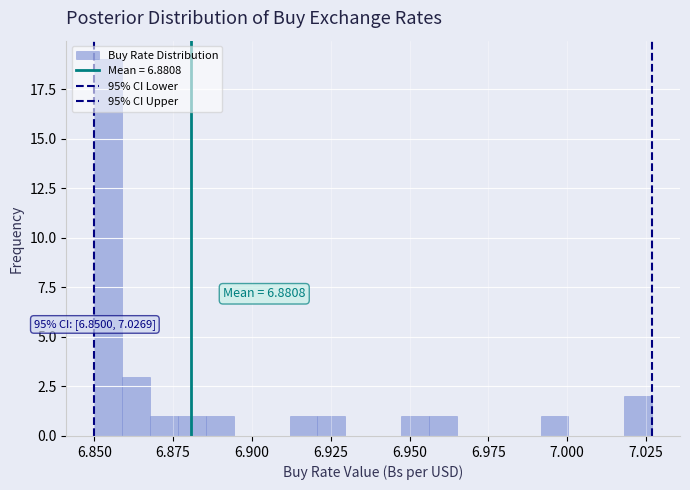

Around what value on the x-axis is the tallest bar? Give the approximate position of its centre, as read against the axis.

6.855